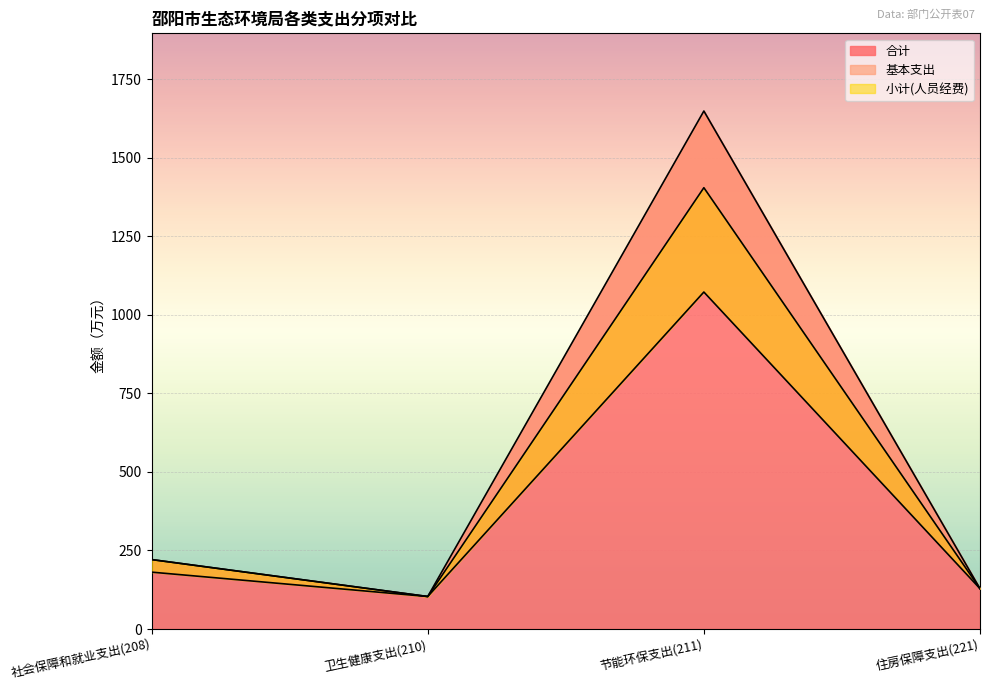

True or false: 基本支出 and 合计 intersect in this chart.

False